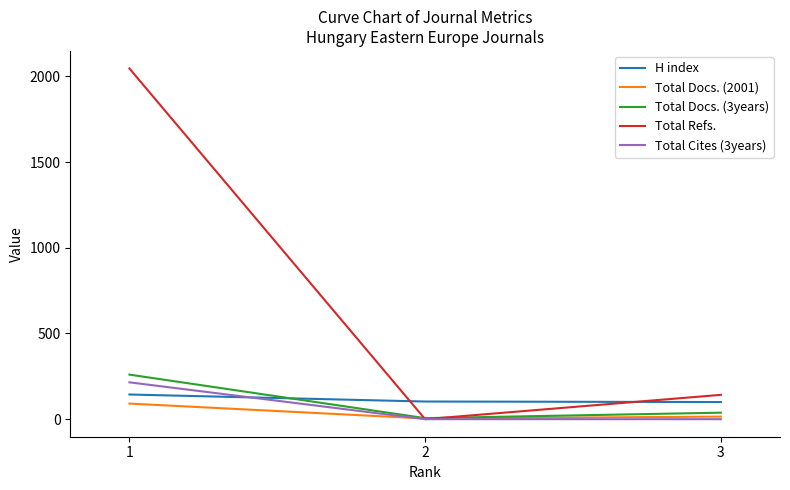

Where is Total Docs. (2001) nearest to the value 47?

3